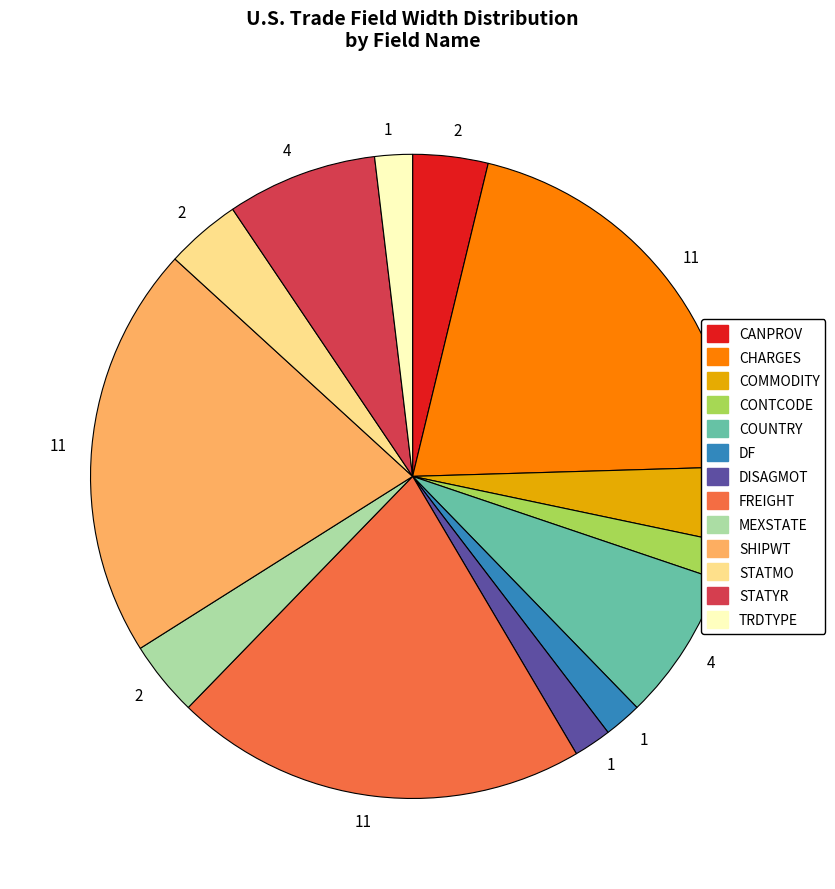

Is there any slice that represents more than half of the pie?

No